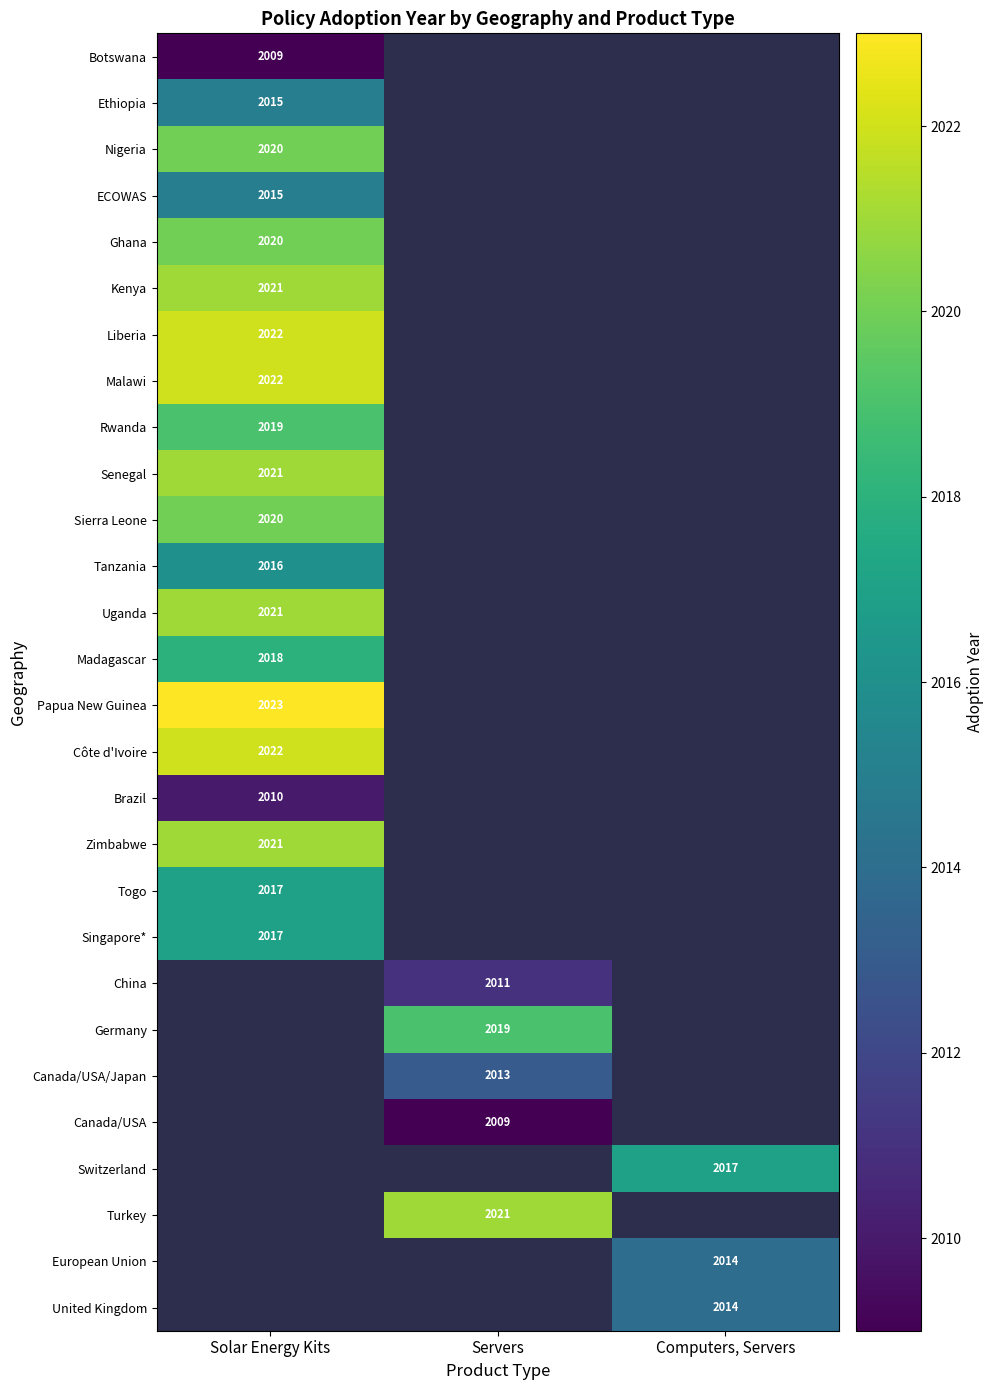

True or false: Canada/USA/Japan has a value of 901 at Servers.

False